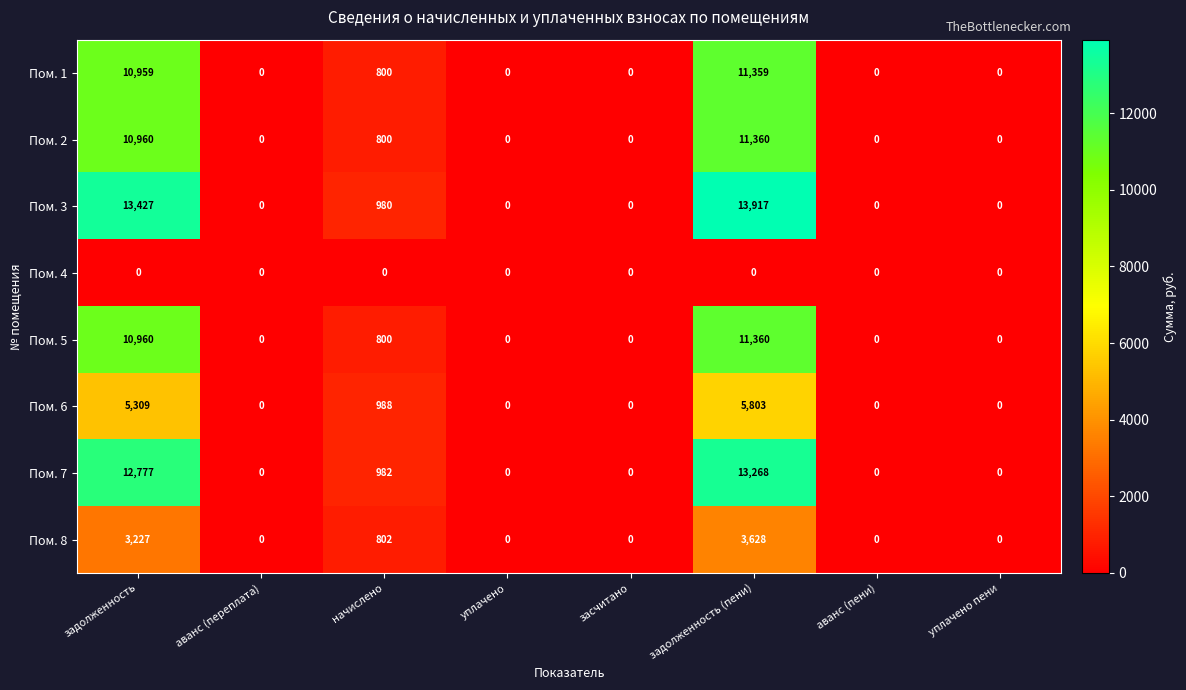

Which series has the largest total across all categories?

Пом. 3